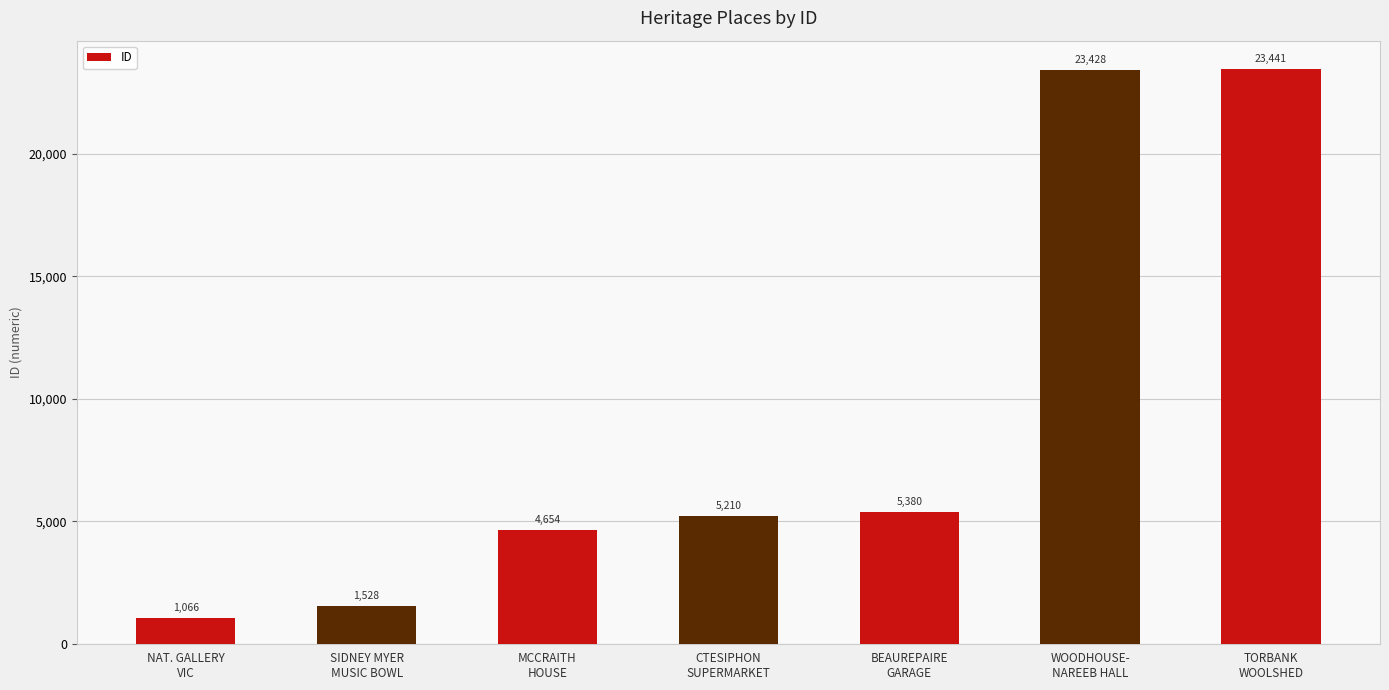

What is the value of the 1st bar from the left?

1066